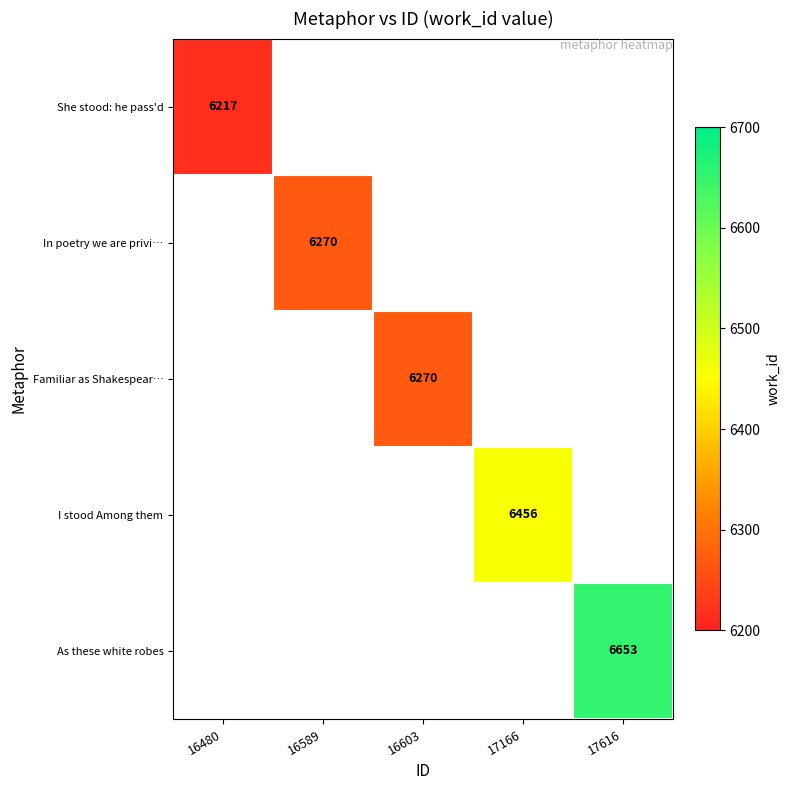

Is the value of In poetry we are privi… at 16603 greater than the value of As these white robes at 17616?

No